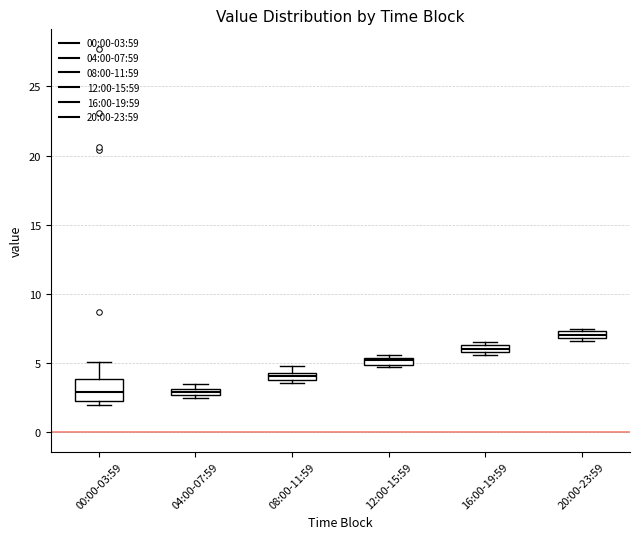

Where is the upper edge of the box for 04:00-07:59 on the y-axis? The values are not printed on the chart, so give them approximately, as read against the axis.

3.0